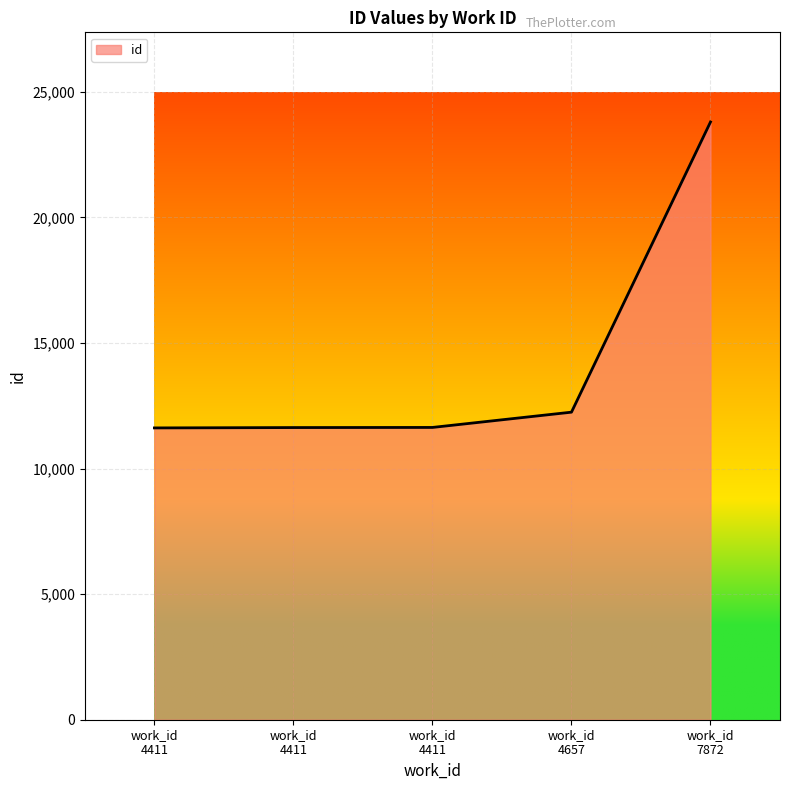

How many values are below 11637?

2